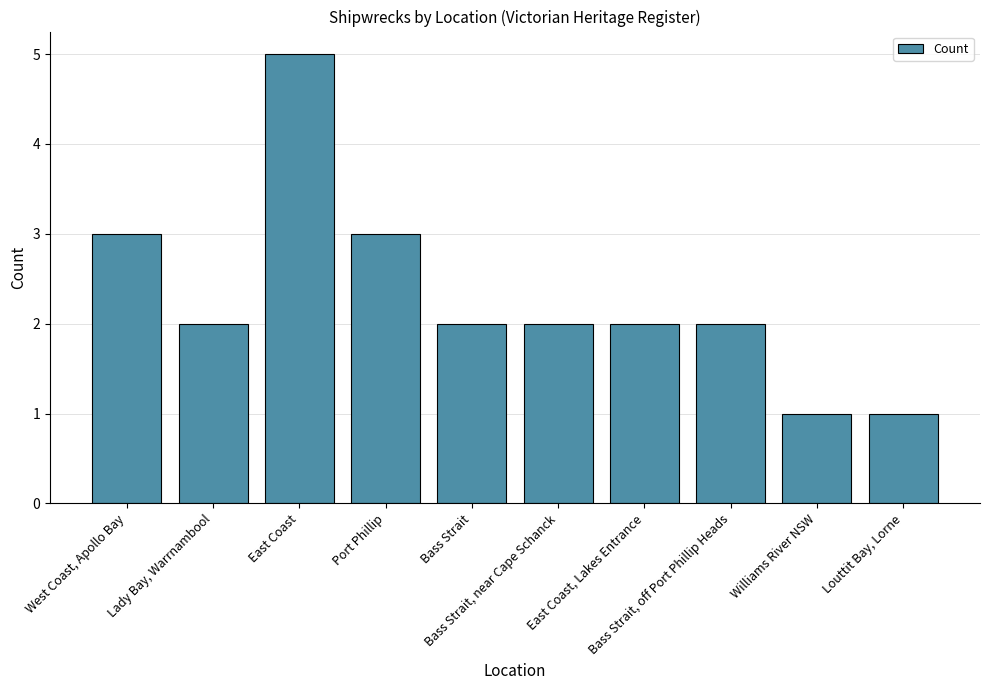

Between Lady Bay, Warrnambool and Williams River NSW, which is larger?

Lady Bay, Warrnambool